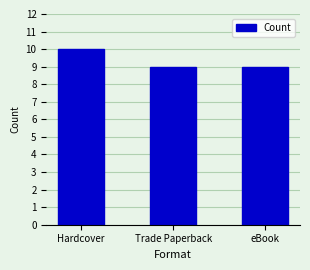

Does the chart contain any negative values?

No